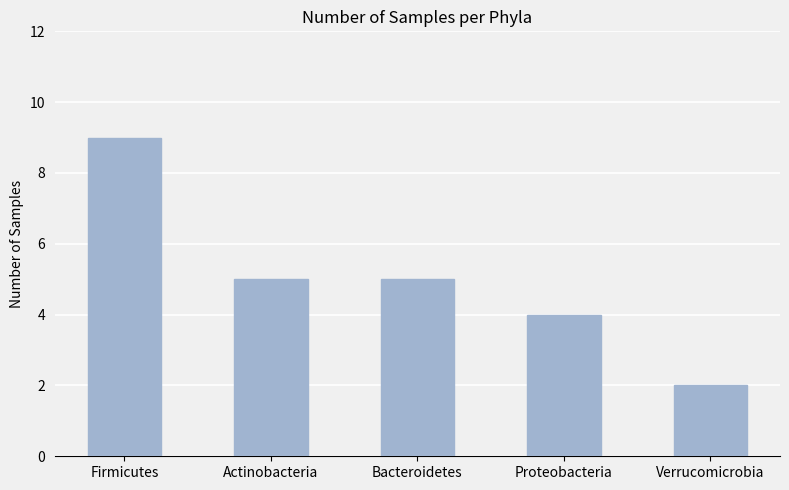

What is the change in value from Firmicutes to Proteobacteria?

-5